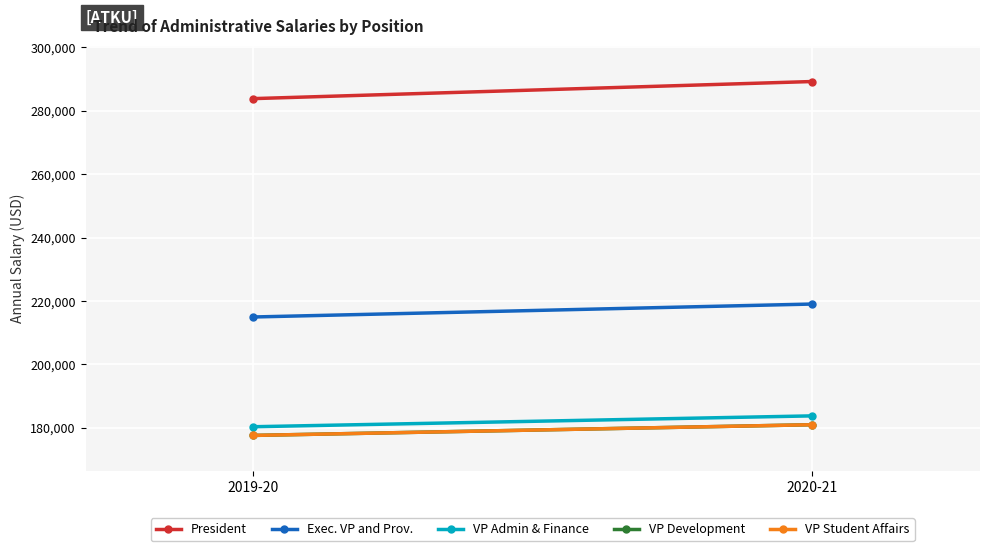

Is the value of VP Student Affairs at 2019-20 greater than the value of Exec. VP and Prov. at 2019-20?

No